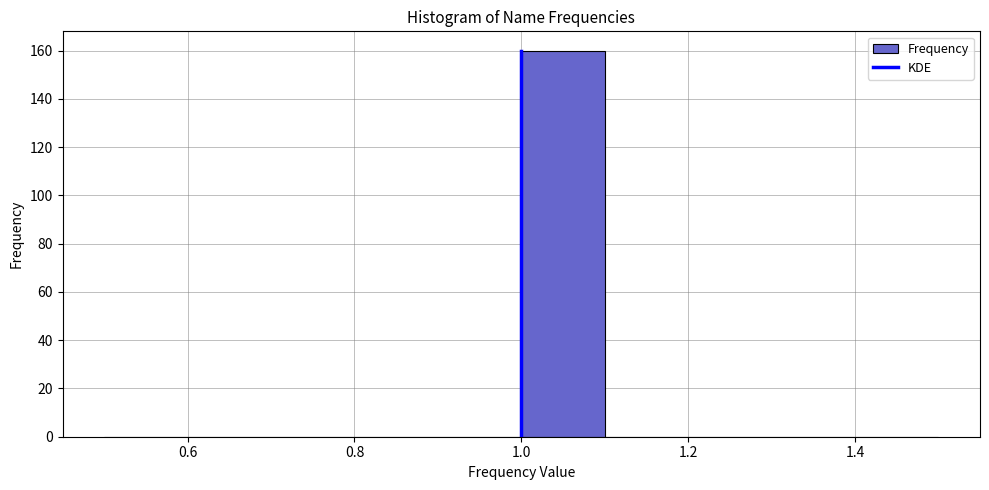

How tall is the bar that spans 1.0 to 1.1 on the x-axis? The values are not printed on the chart, so give them approximately, as read against the axis.

160